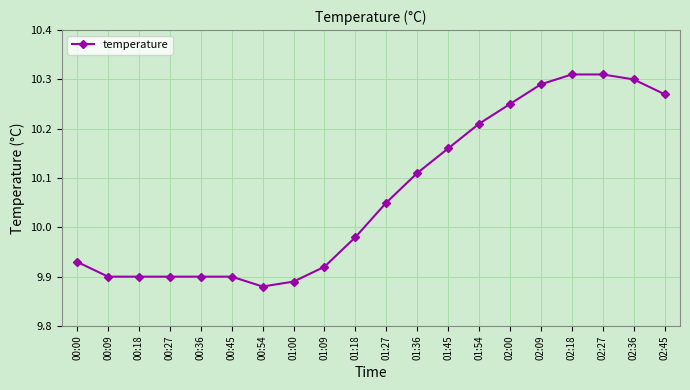

What is the change in value from 00:54 to 02:09?

+0.4